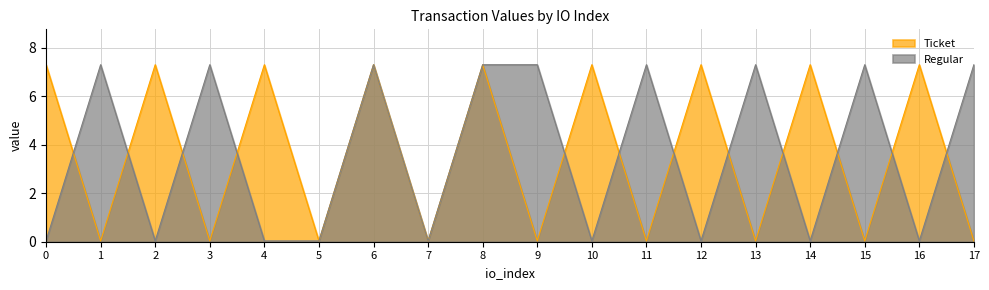

Between 7 and 4, which is larger?

4